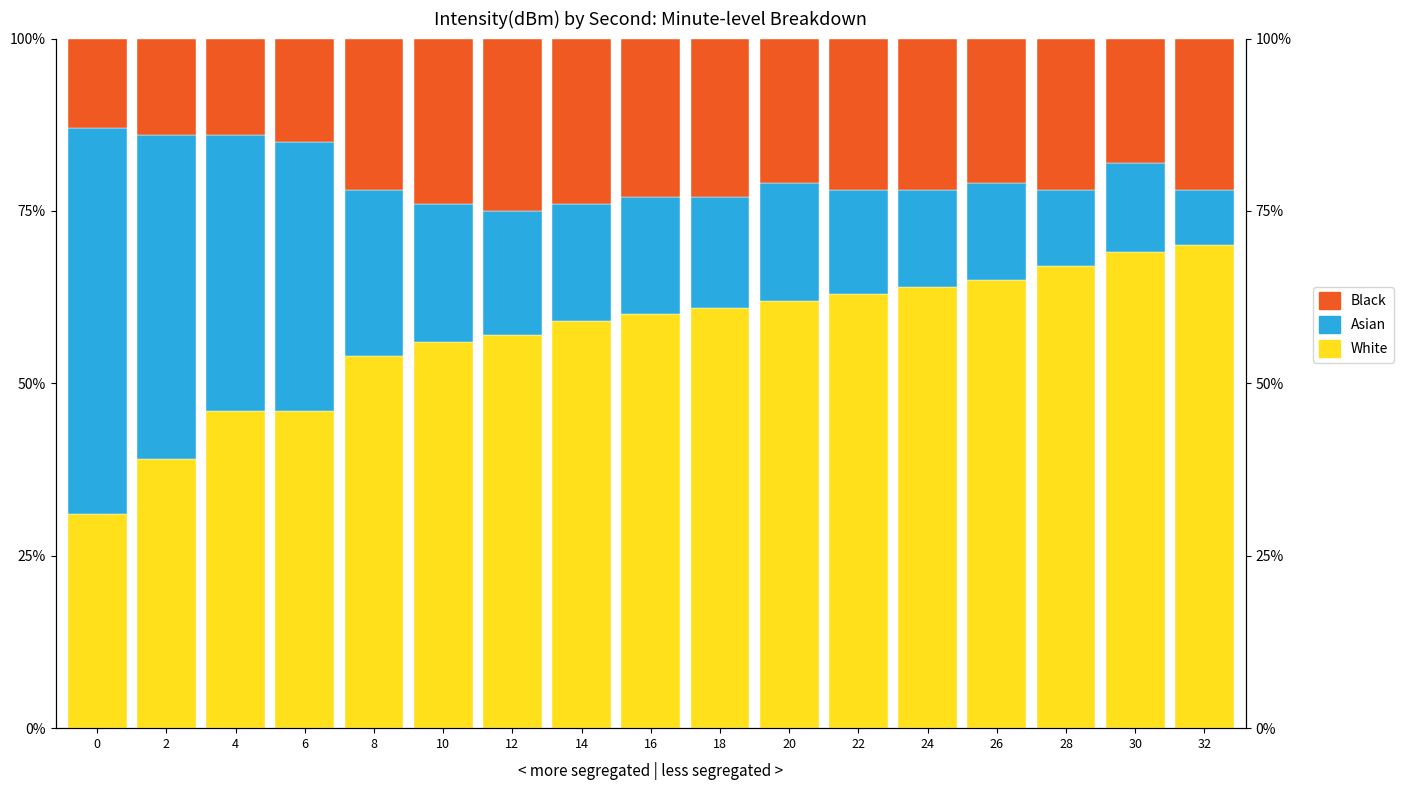

Reading left to right, extract all data points from this chart.

White: 0=31.0	2=39.0	4=46.0	6=46.0	8=54.0	10=56.0	12=57.0	14=59.0	16=60.0	18=61.0	20=62.0	22=63.0	24=64.0	26=65.0	28=67.0	30=69.0	32=70.0
Asian: 0=56.0	2=47.0	4=40.0	6=39.0	8=24.0	10=20.0	12=18.0	14=17.0	16=17.0	18=16.0	20=17.0	22=15.0	24=14.0	26=14.0	28=11.0	30=13.0	32=8.0
Black: 0=13.0	2=14.0	4=14.0	6=15.0	8=22.0	10=24.0	12=25.0	14=24.0	16=23.0	18=23.0	20=21.0	22=22.0	24=22.0	26=21.0	28=22.0	30=18.0	32=22.0